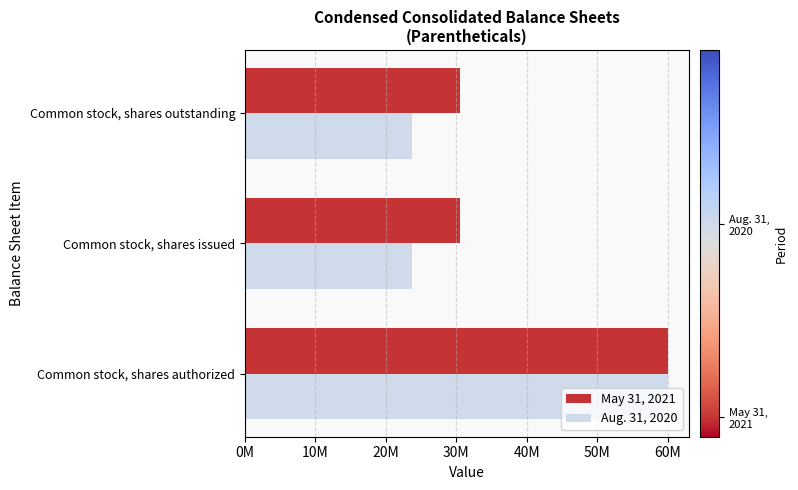

What are all the series names shown in the legend?

May 31, 2021, Aug. 31, 2020